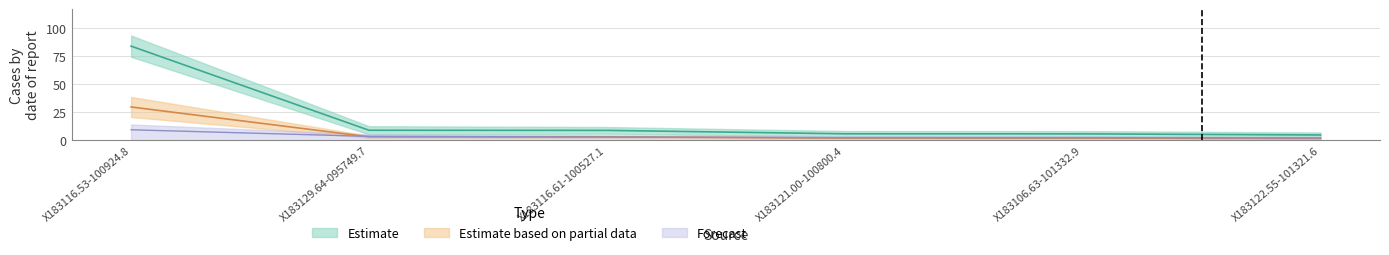

What value does the cnts series have at X183122.55-101321.6?

4.8